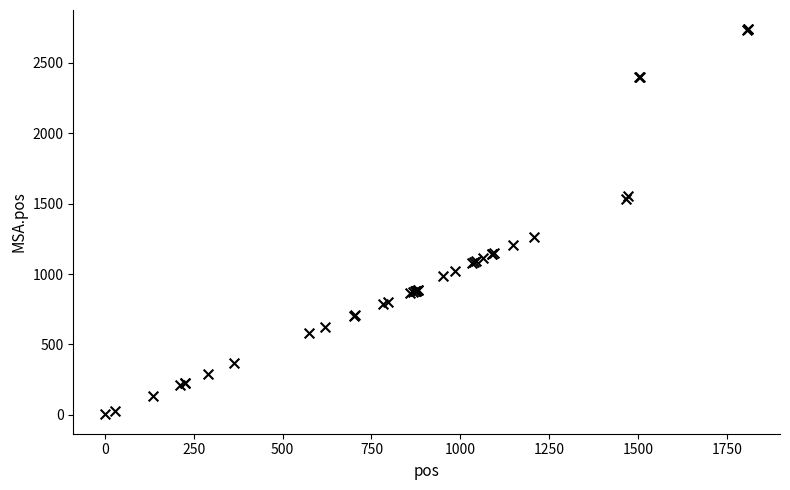

What Y value in the scatter plot is closest to 1370?

1265